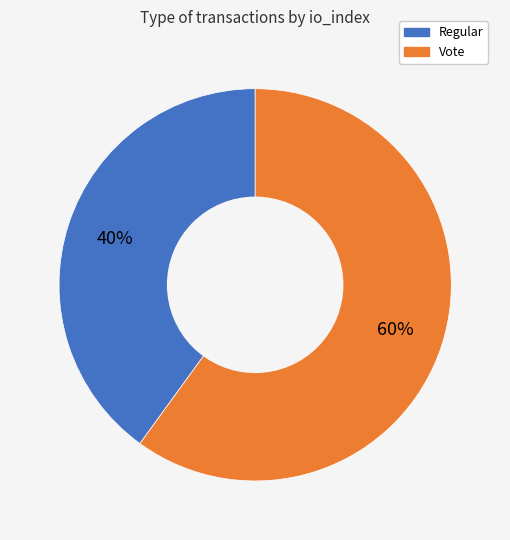

Rank the categories by value from lowest to highest.

Regular, Vote